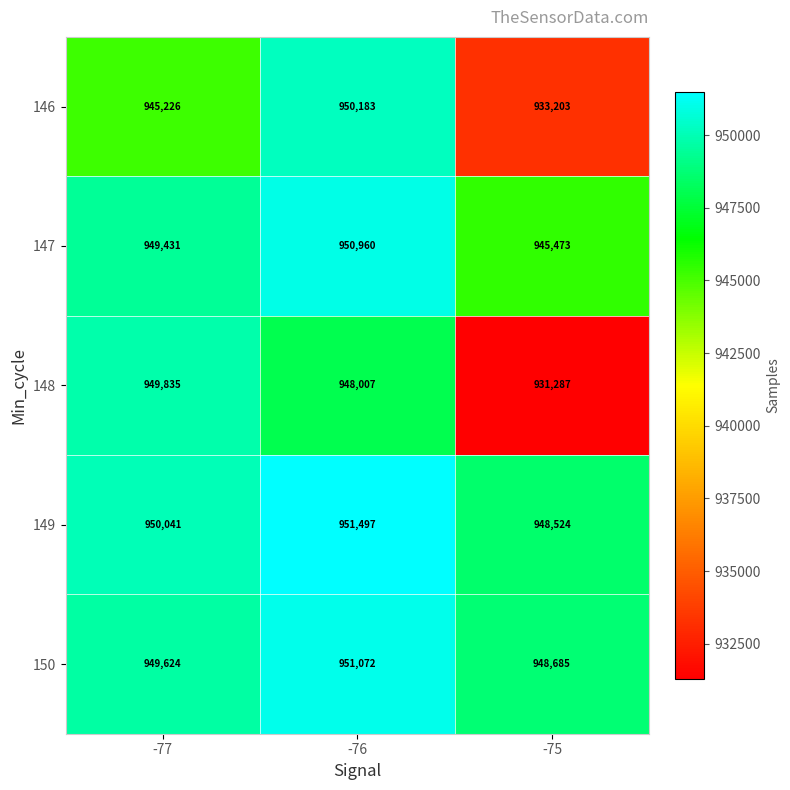

What is the average value of the 150 series?

949794